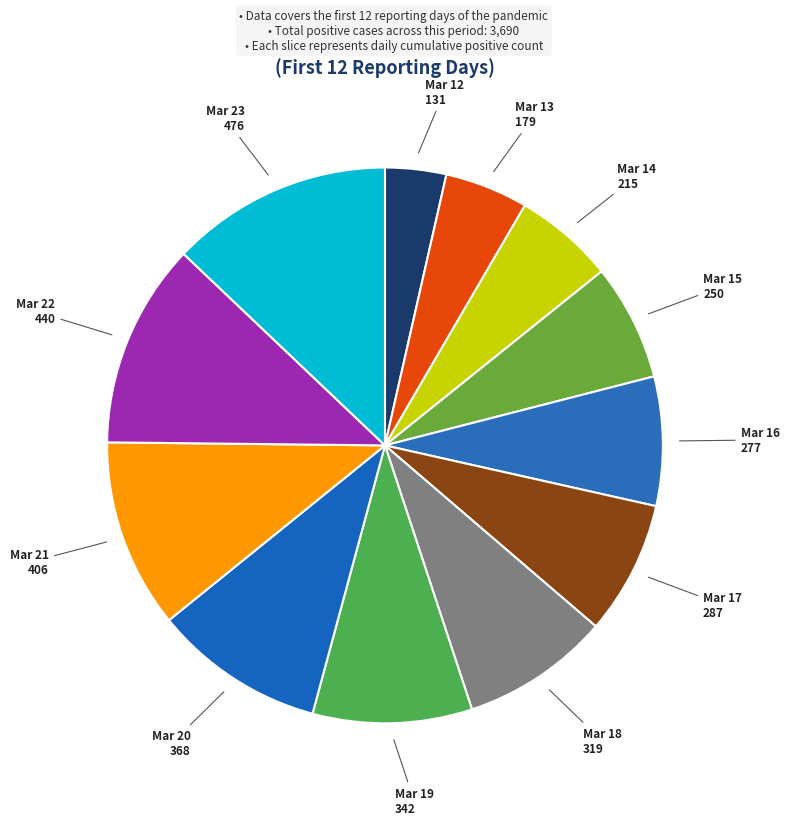

Does any single category account for the majority?

No